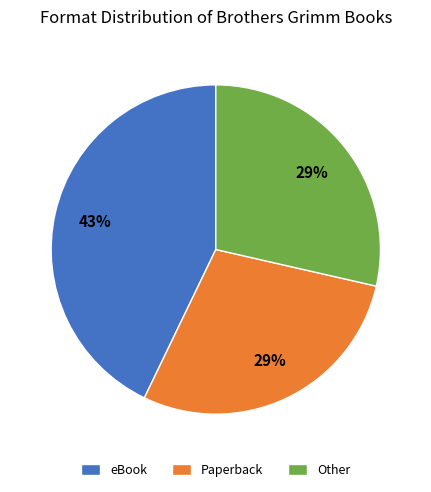

To the nearest percent, what percentage of the pie is Paperback?

29%